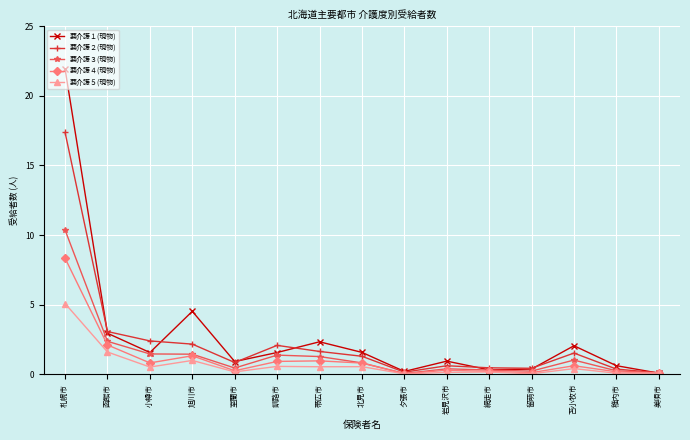

Which series has the largest total across all categories?

要介護１(現物)